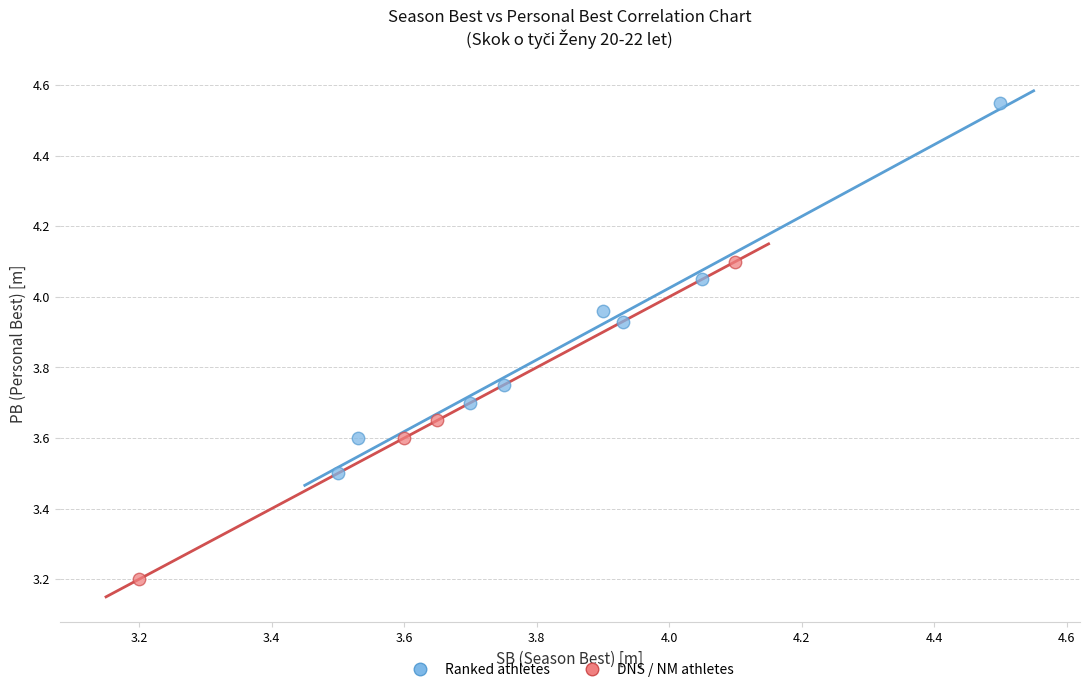

Which series contains the highest Y value?

Ranked athletes